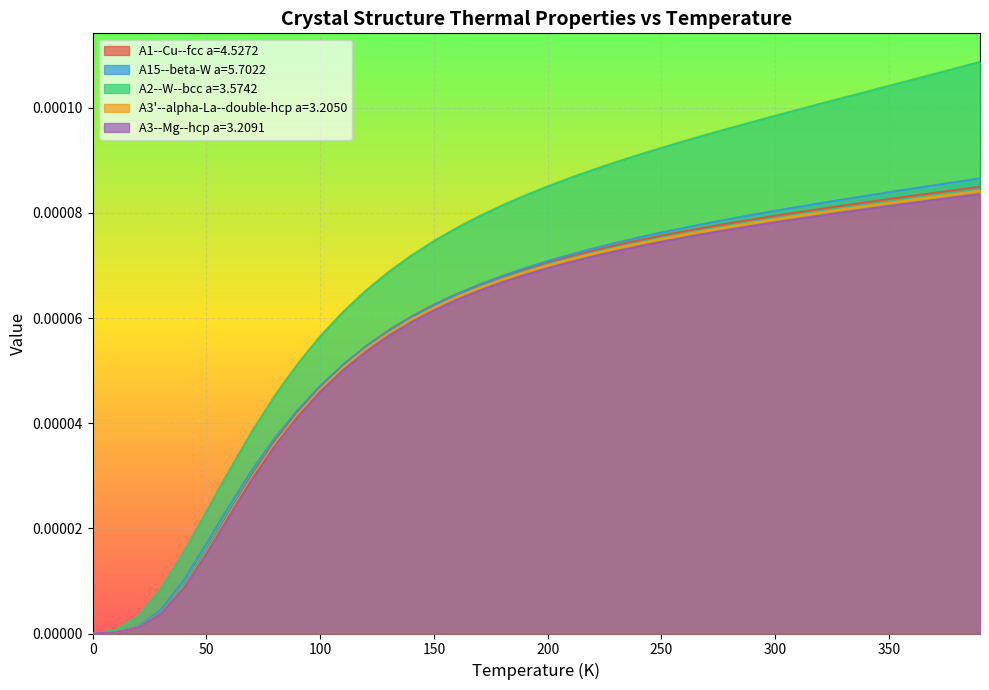

What is the label of the 34th point from the left?

330.0